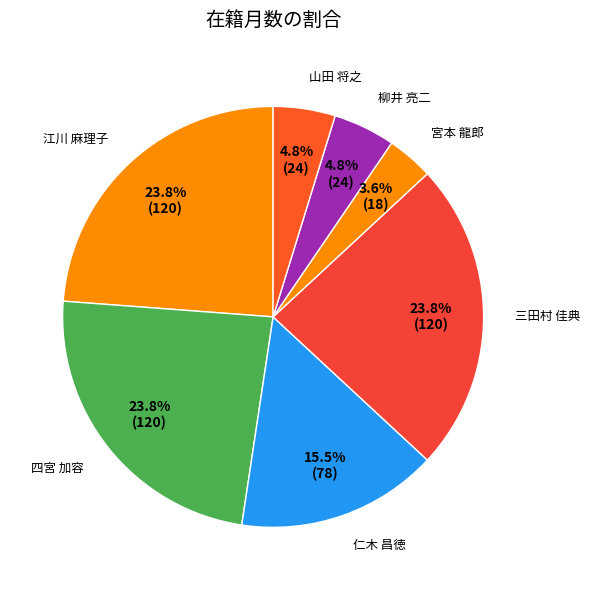

Count the number of slices in the pie.

7